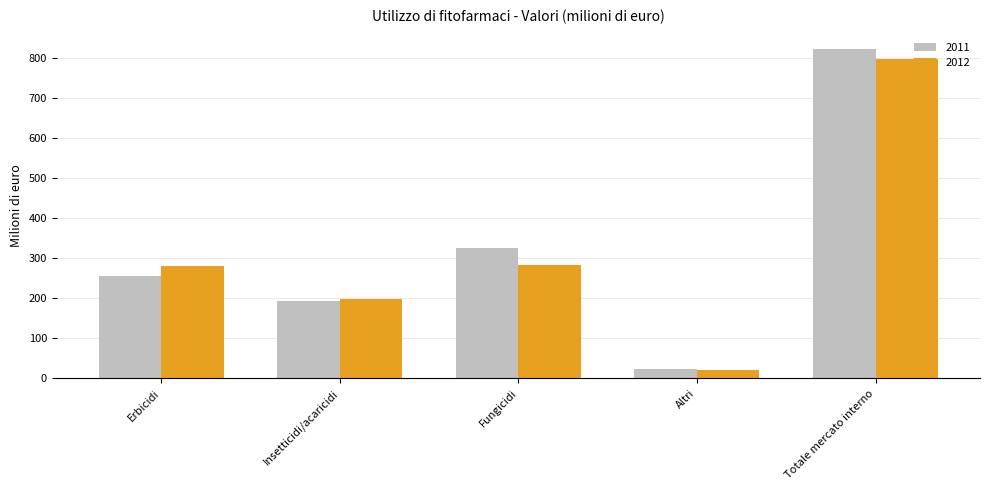

At which label does 2011 reach its minimum?

Altri